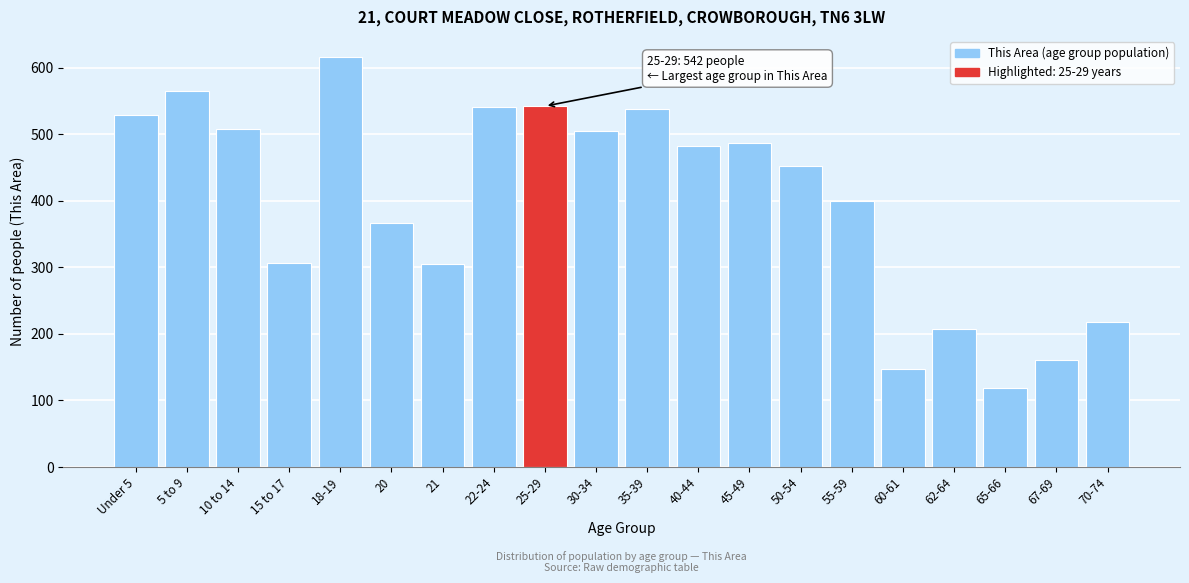

The value at 65-66 is 74. True or false?

False